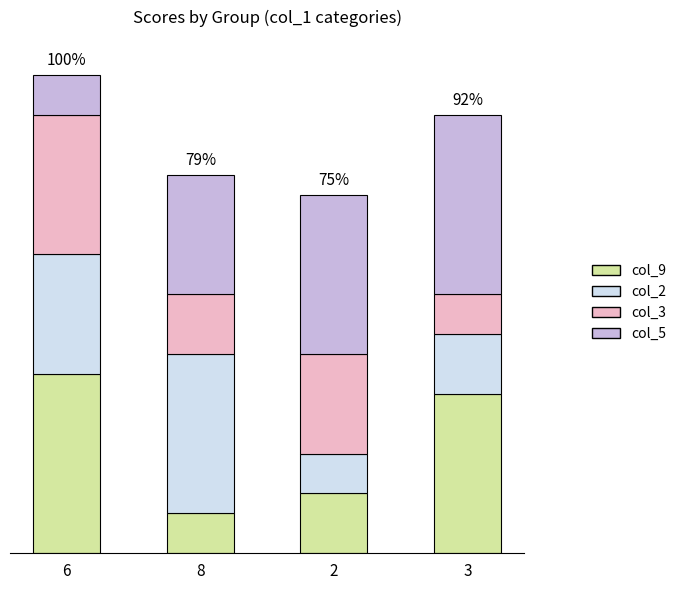

What is the average value of the col_2 series?

5